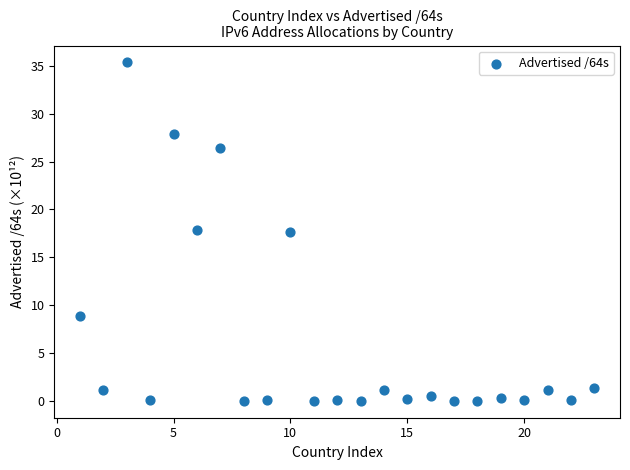

What is the range of X values (max minus min)?

22.0